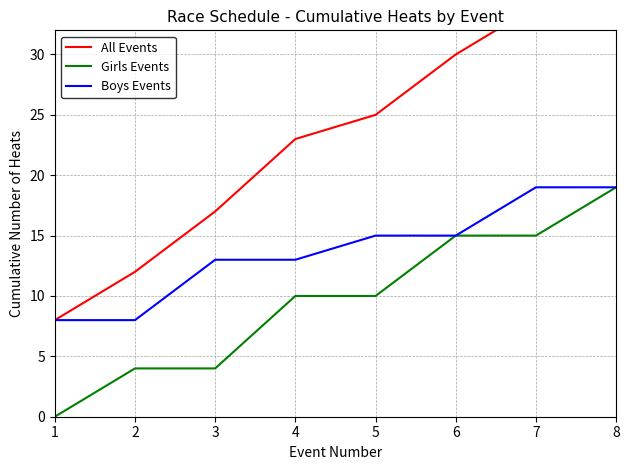

True or false: Girls Events has more than 2 interior local peaks.

False